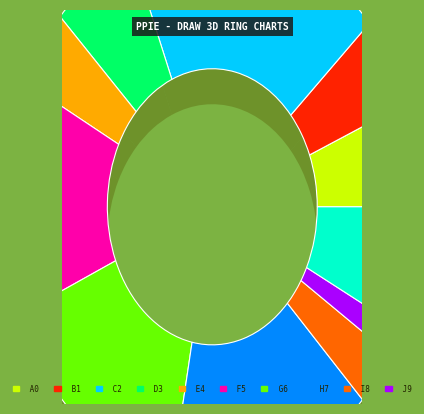

True or false: Region 002 accounts for 18% of the total.

False